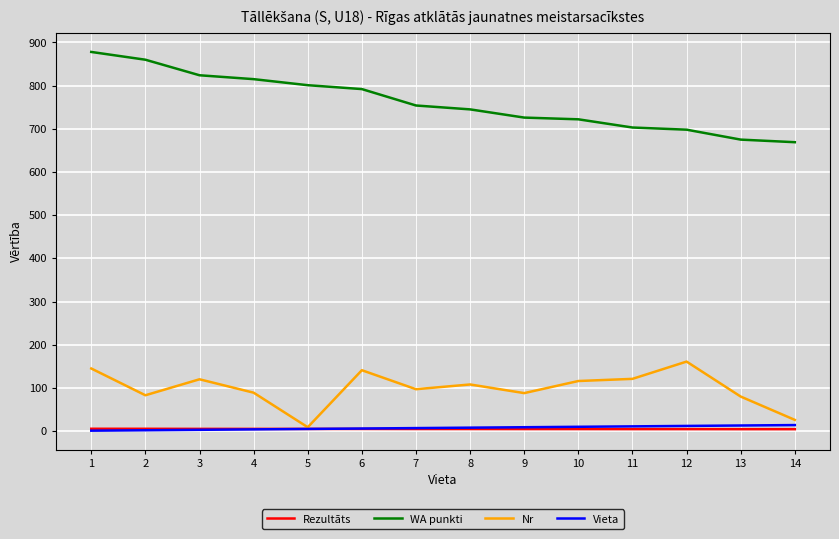

Which series has the widest spread of values?

WA punkti